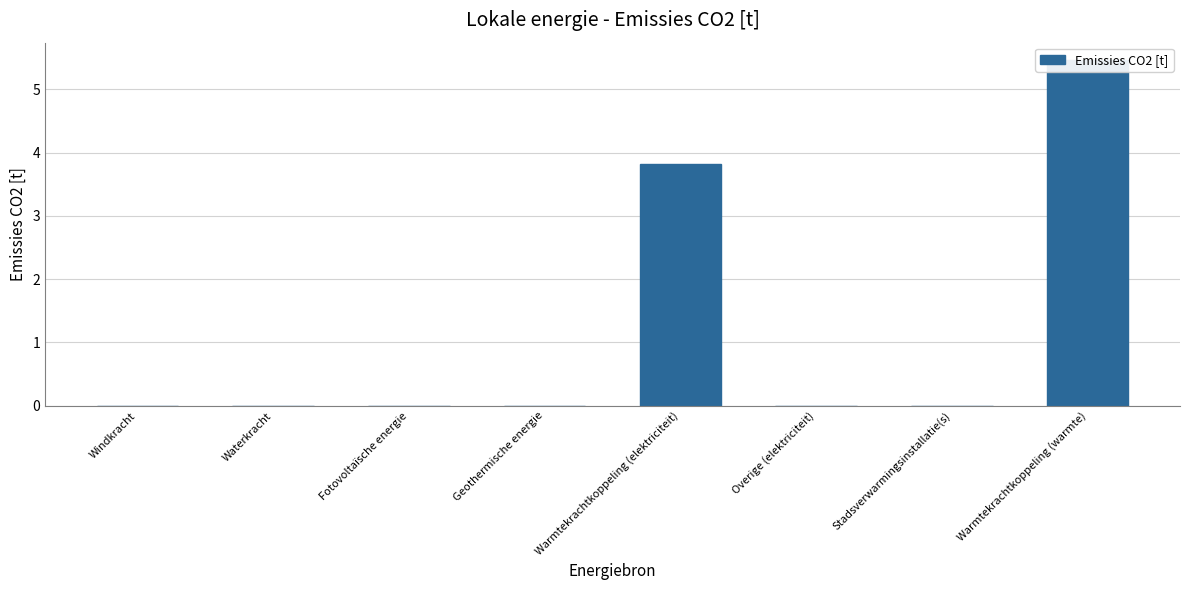

Reading left to right, transcribe all the data shown in this chart.

0.0	0.0	0.0	0.0	3.8	0.0	0.0	5.5